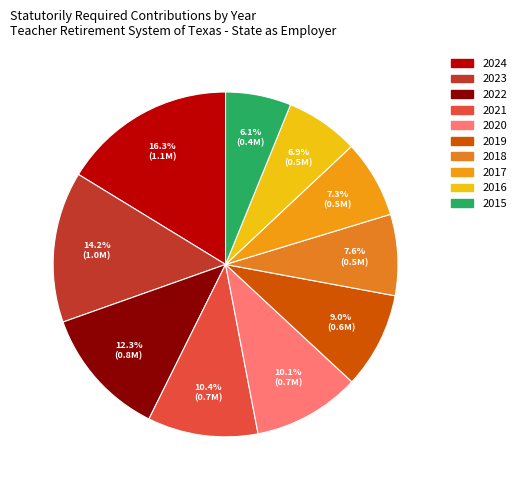

The 2015 slice represents 12% of the pie. True or false?

False